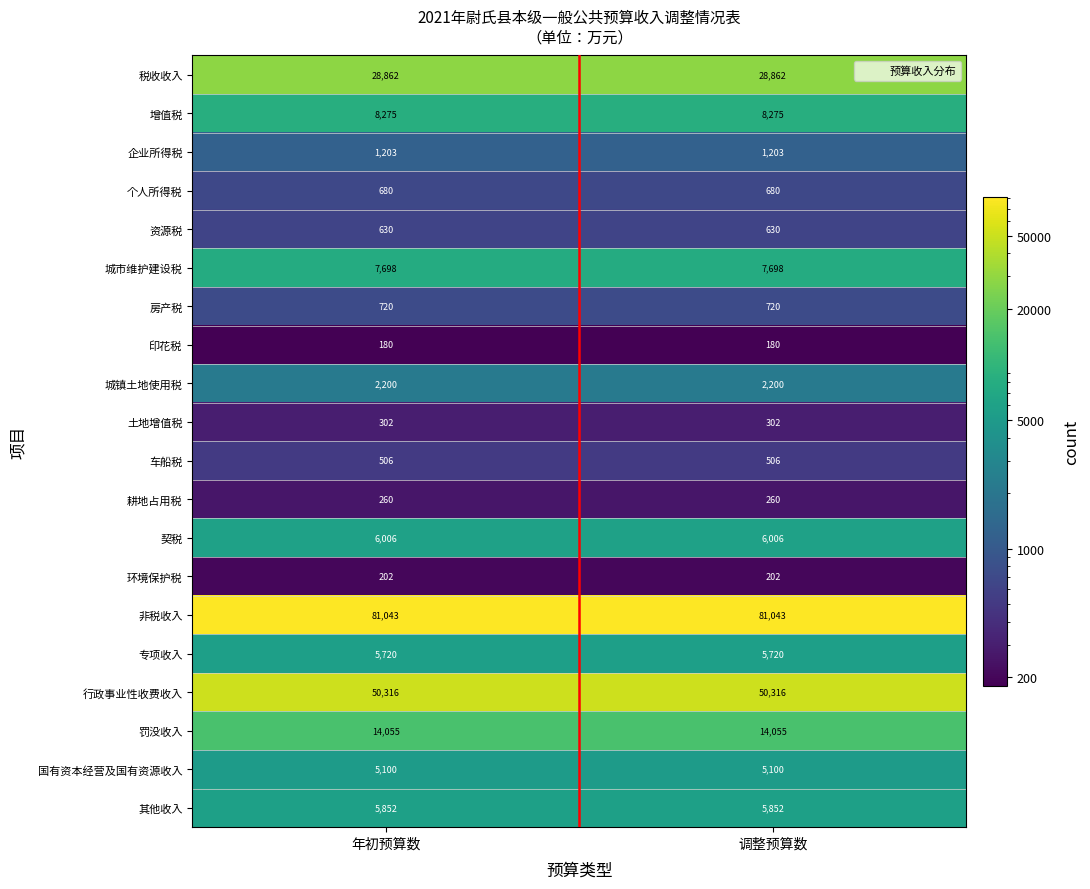

Is it true that 印花税 equals 273 at 年初预算数?

False